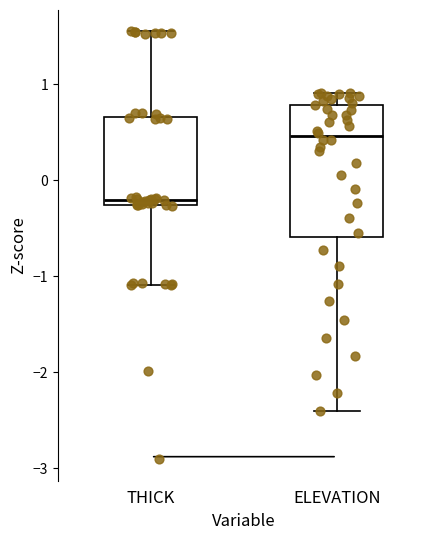

Reading left to right, transcribe this box plot: for each box, give where its median line is, the range the box spans, and where its two whiskers end, as read against the y-axis. The values are not printed on the chart, so give them approximately, as read against the axis.

THICK: median -0.2, box -0.3 to 0.7, whiskers -1.1 to 1.6
ELEVATION: median 0.5, box -0.6 to 0.8, whiskers -2.4 to 0.9